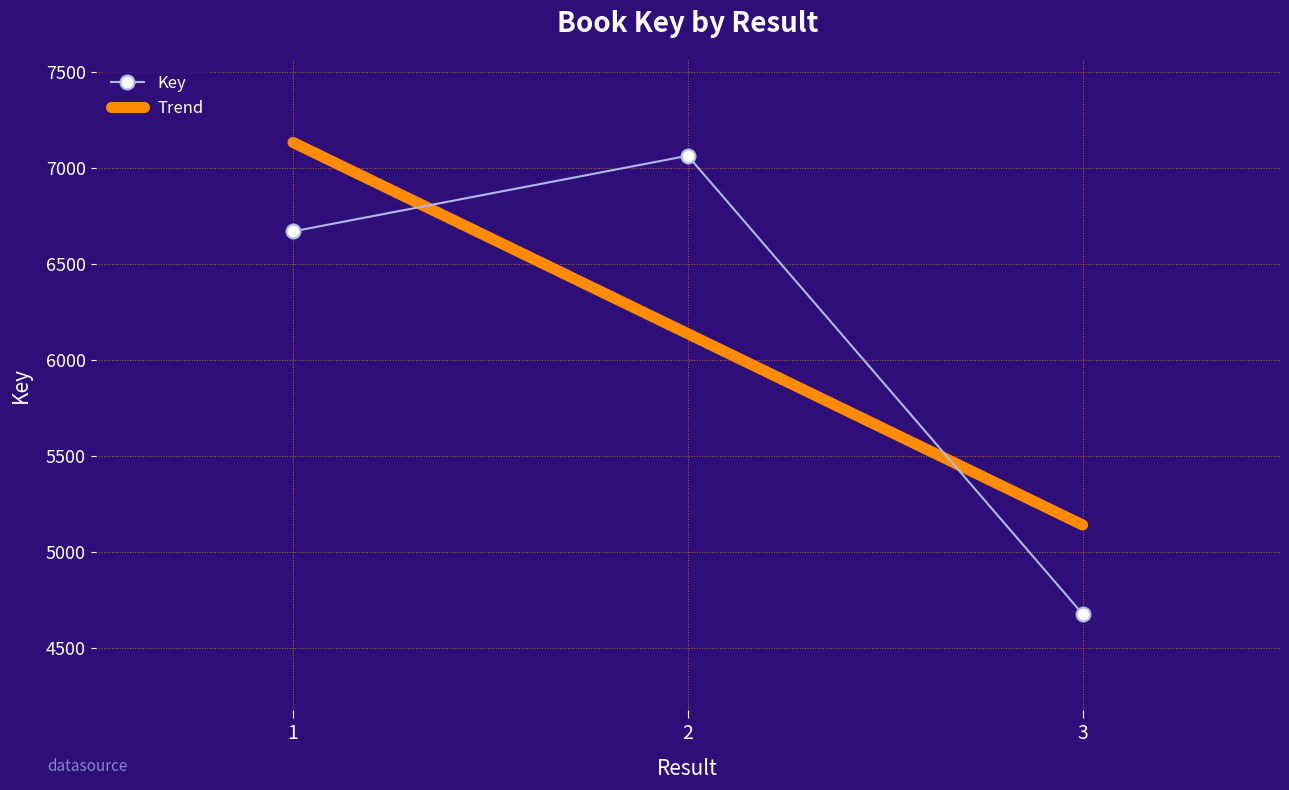

What is the difference between the Key values at 2 and 3?

2387.0